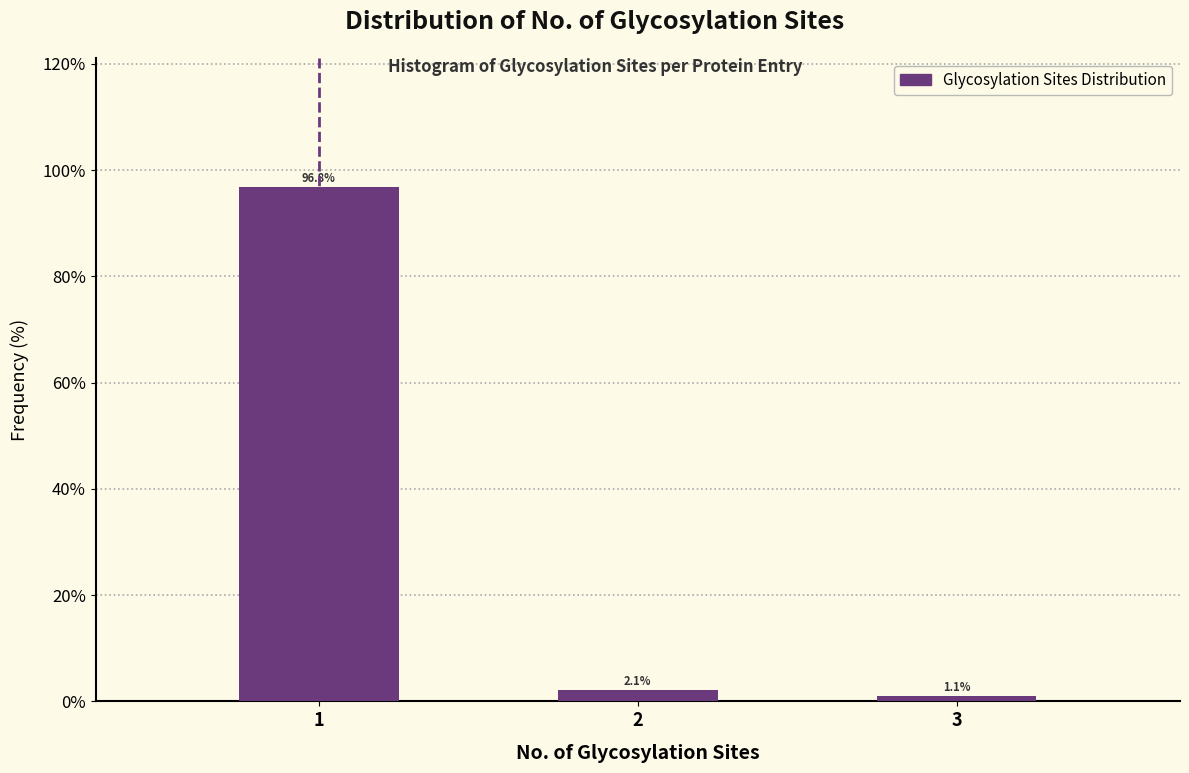

Reading left to right, transcribe all the data shown in this chart.

96.8	2.1	1.1